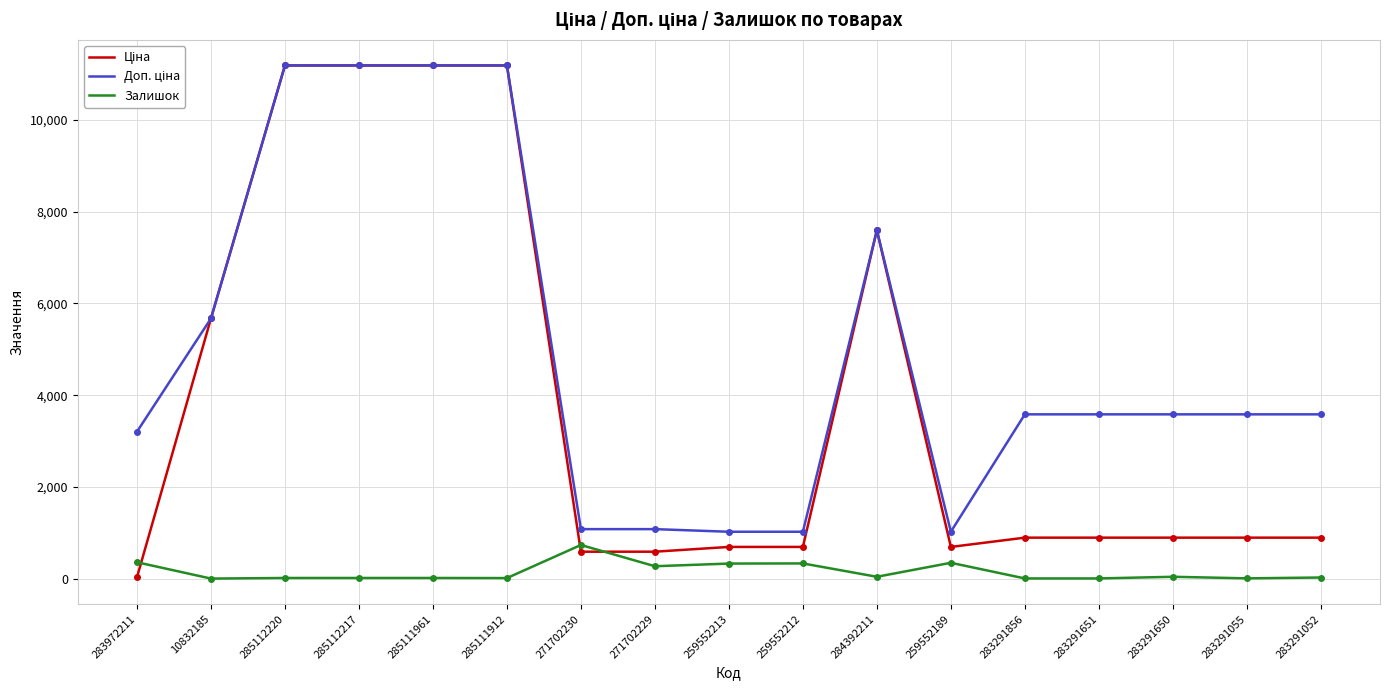

Does the chart have visible grid lines?

Yes